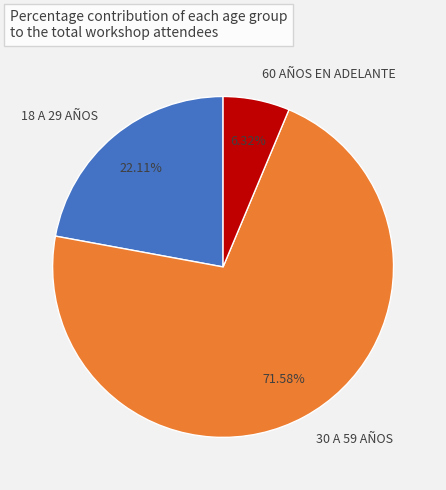

Which slice is the smallest?

60 AÑOS EN ADELANTE